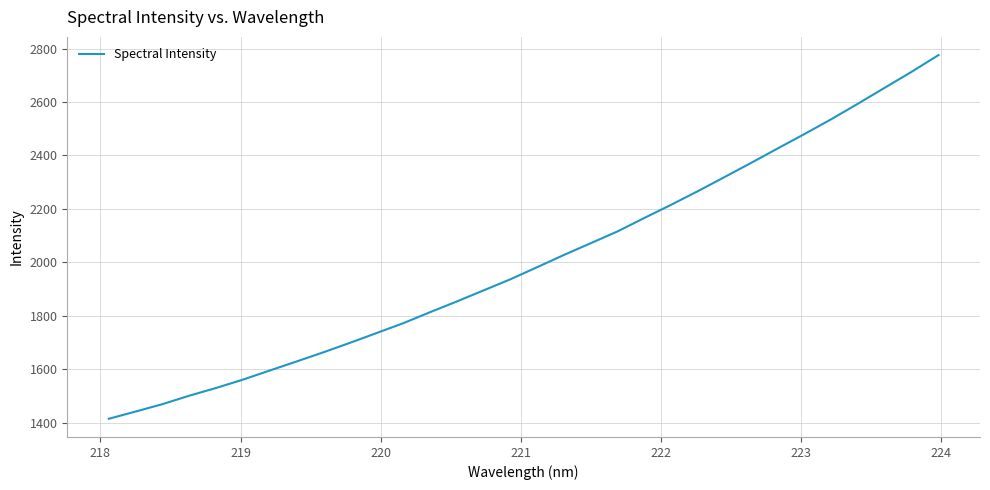

What is the maximum value shown in the chart?

2775.4